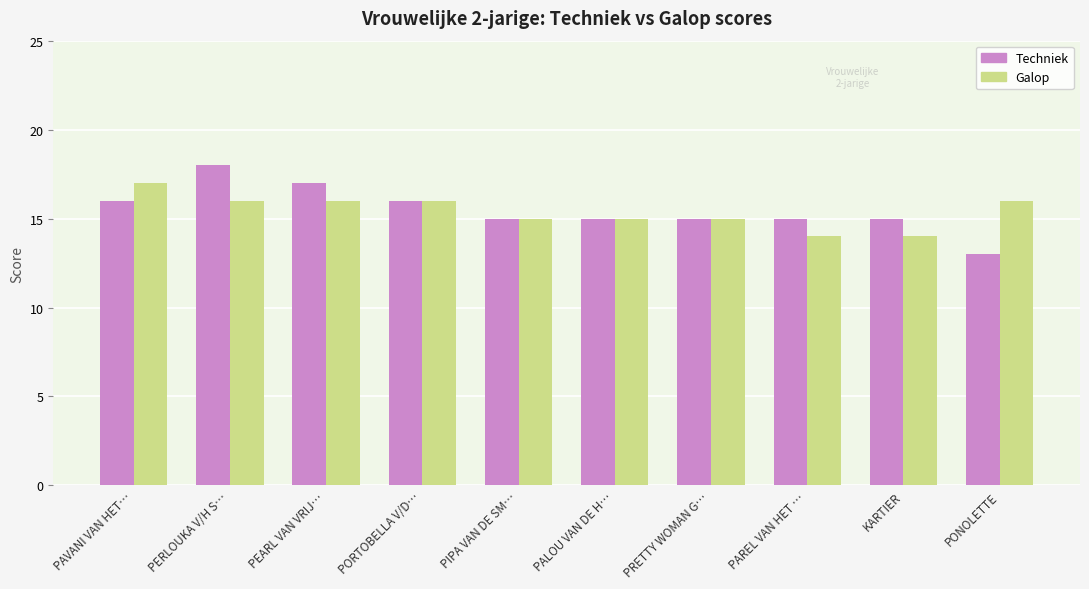

What is the total value across all series at KARTIER?

29